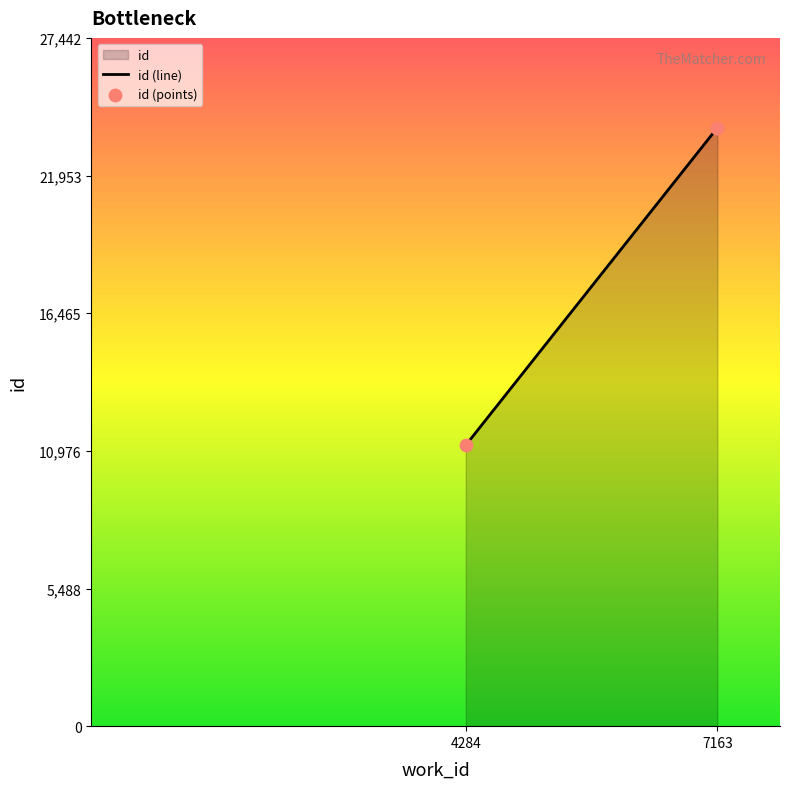

What is the ratio of the value at 7163  to the value at 4284?

2.1